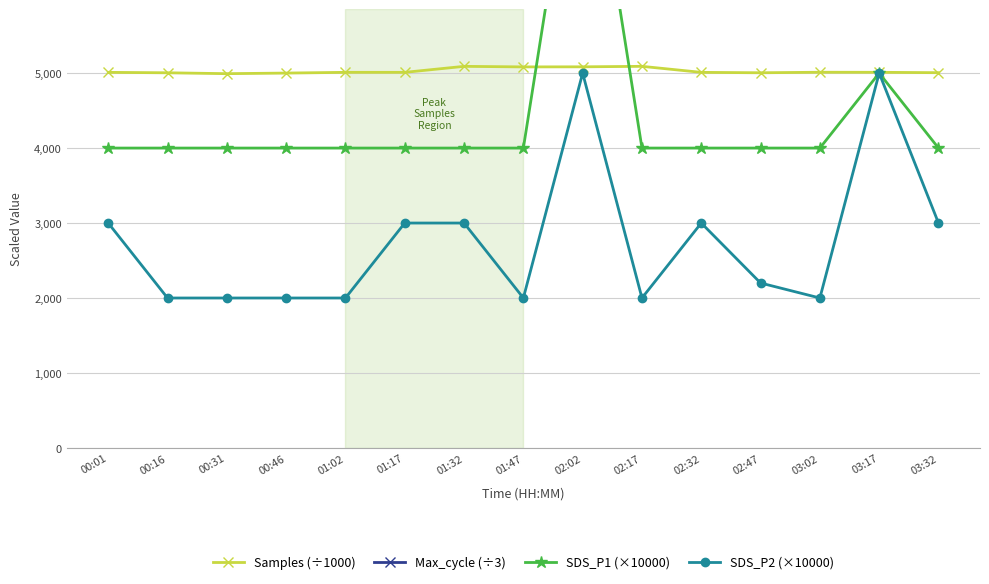

What are all the series names shown in the legend?

Samples (÷1000), Max_cycle (÷3), SDS_P1 (×10000), SDS_P2 (×10000)